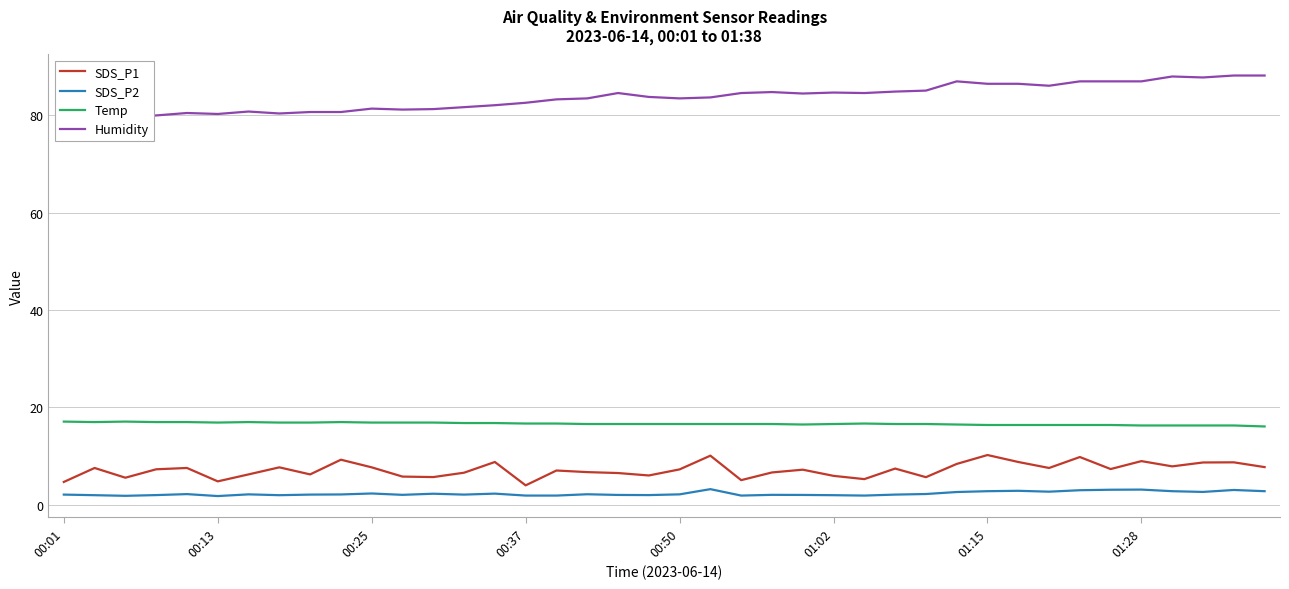

True or false: Humidity has more than 2 points higher than both neighbors.

True